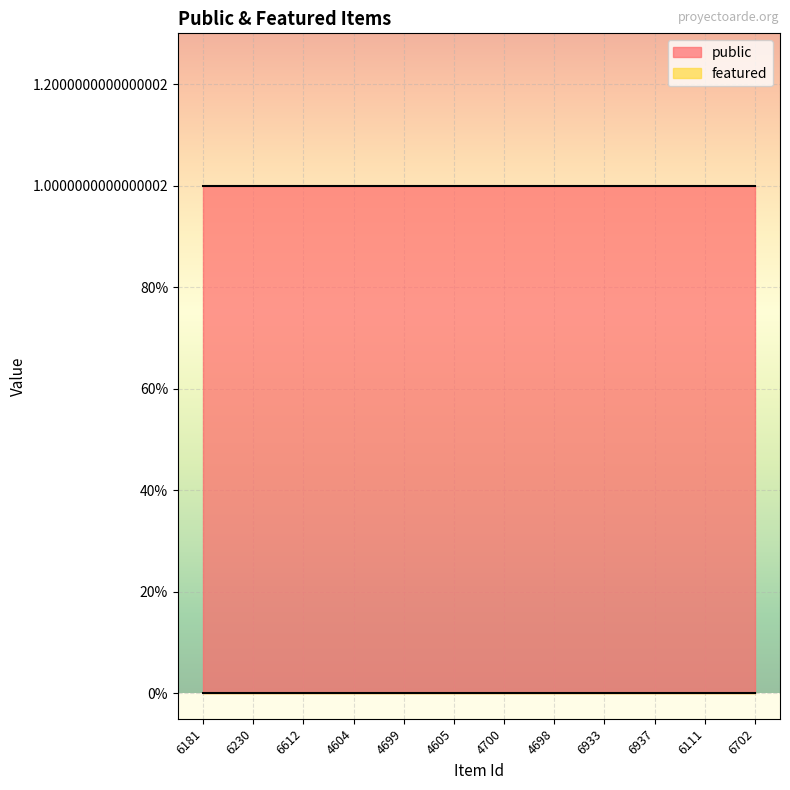

True or false: public and featured cross at least once.

False